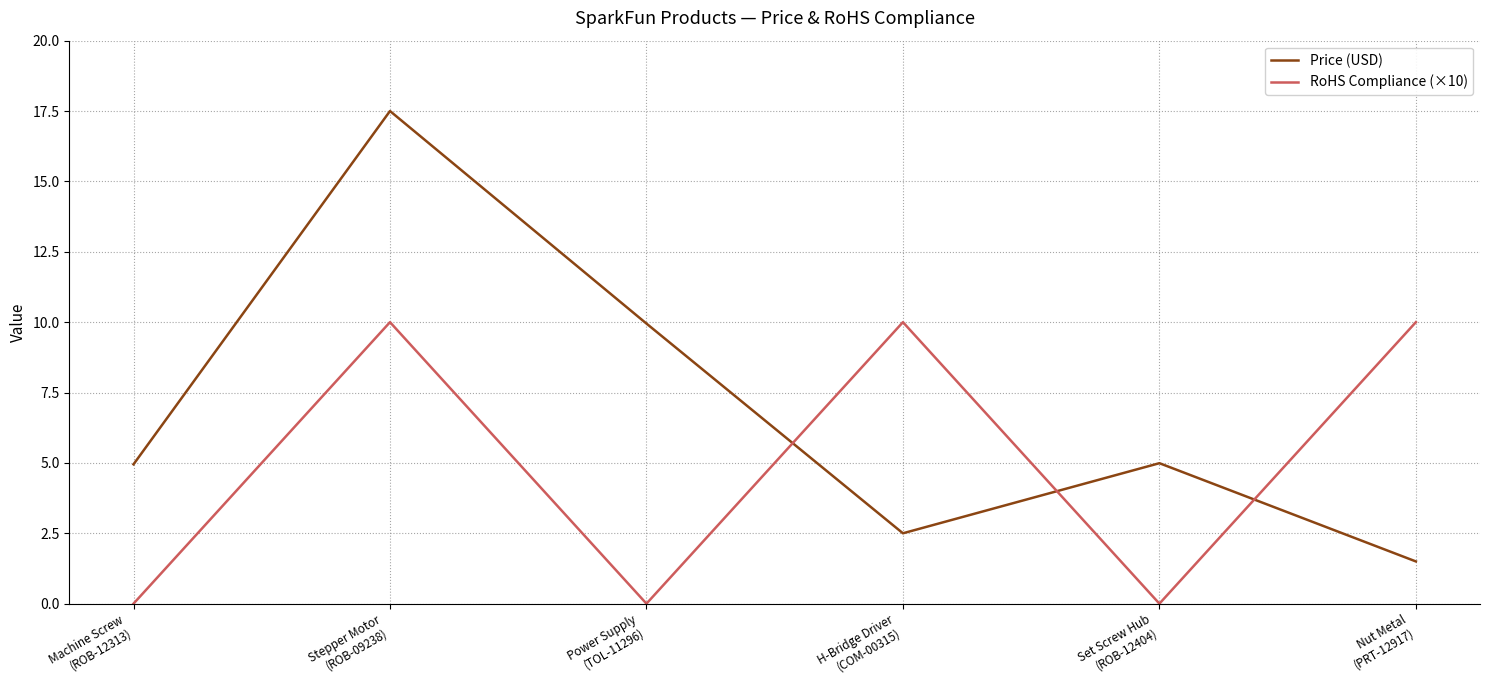

Between Power Supply
(TOL-11296) and Nut Metal
(PRT-12917), which series saw the biggest shift?

RoHS Compliance (×10)